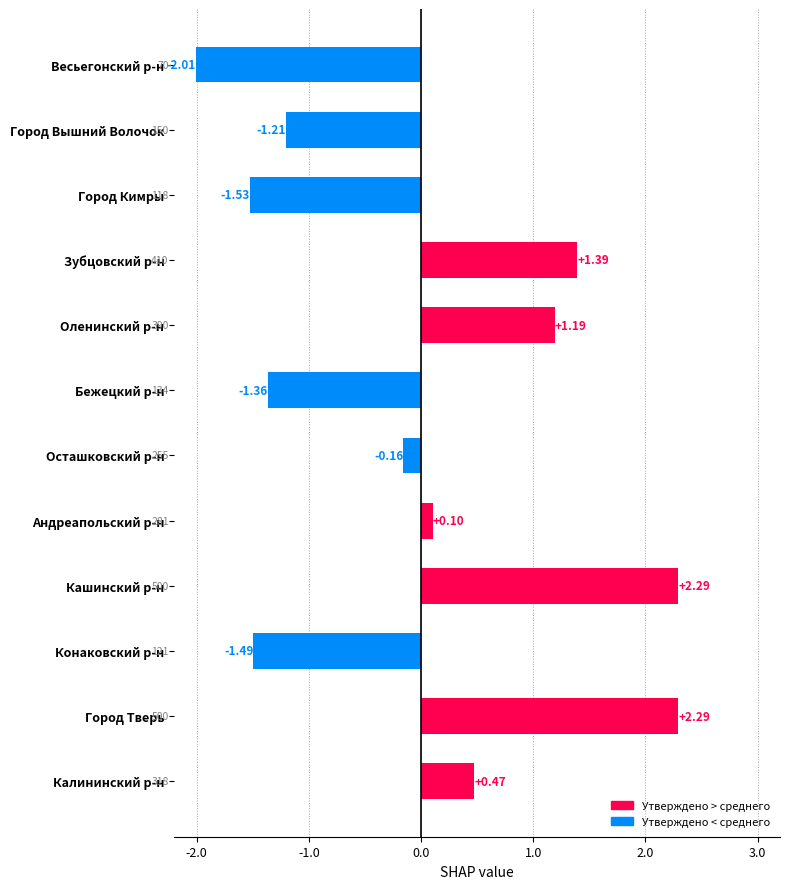

How many bars are there in total?

12